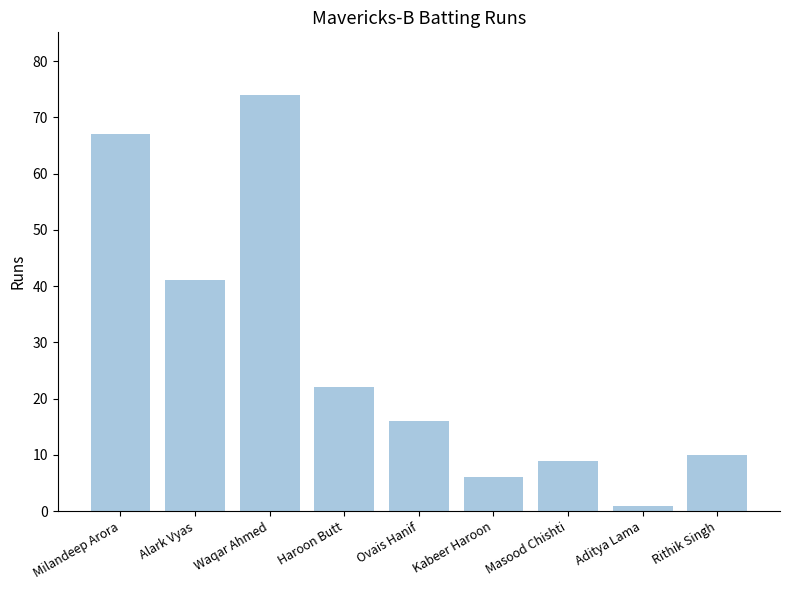

True or false: the data shows 1 at Aditya Lama.

True